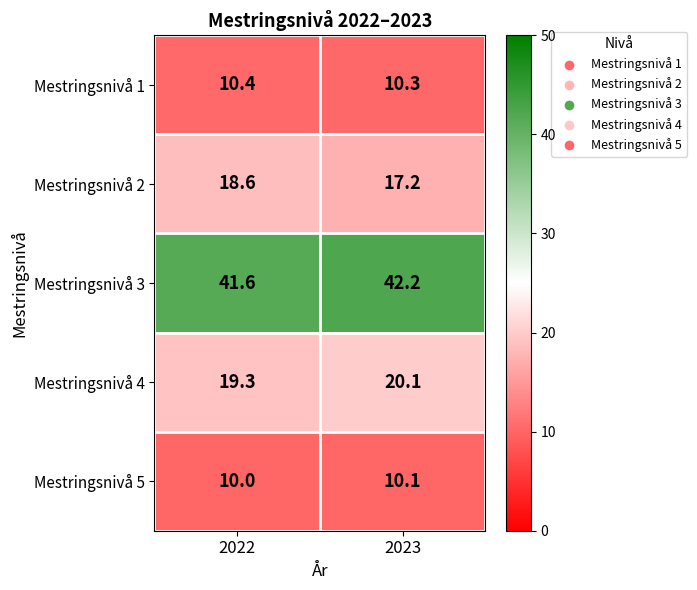

What is the difference between the Mestringsnivå 4 values at 2022 and 2023?

0.8